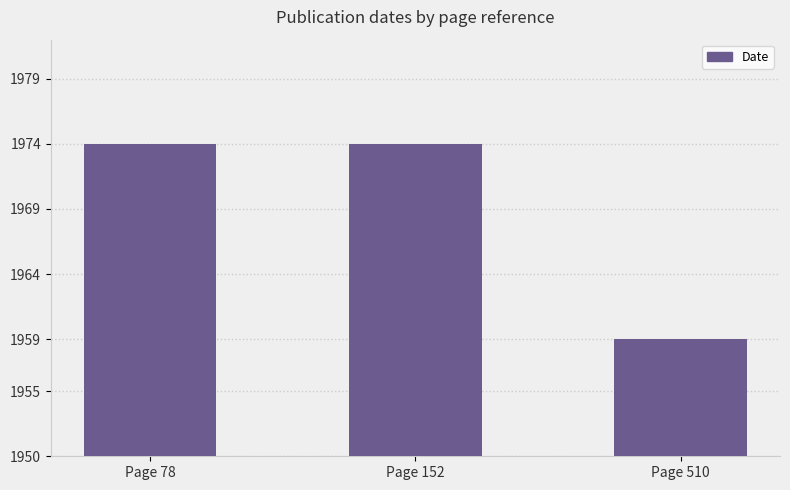

Which has a higher value, Page 152 or Page 510?

Page 152